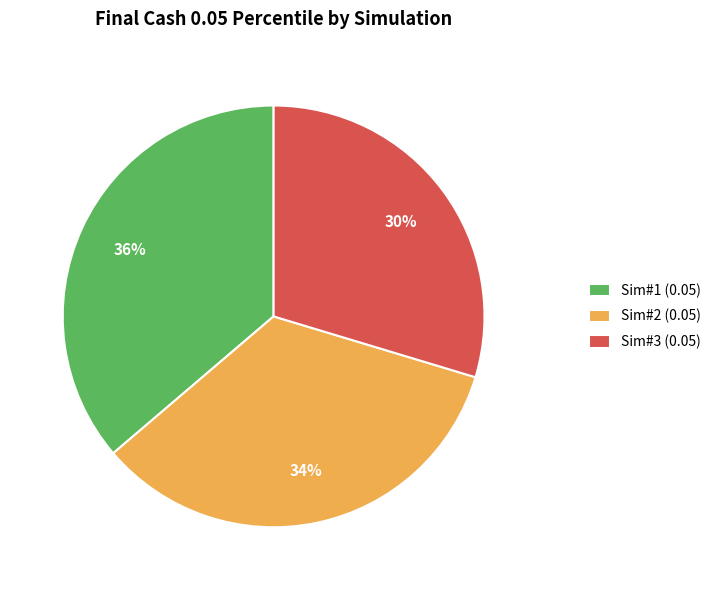

To the nearest percent, what is the average slice percentage?

33%